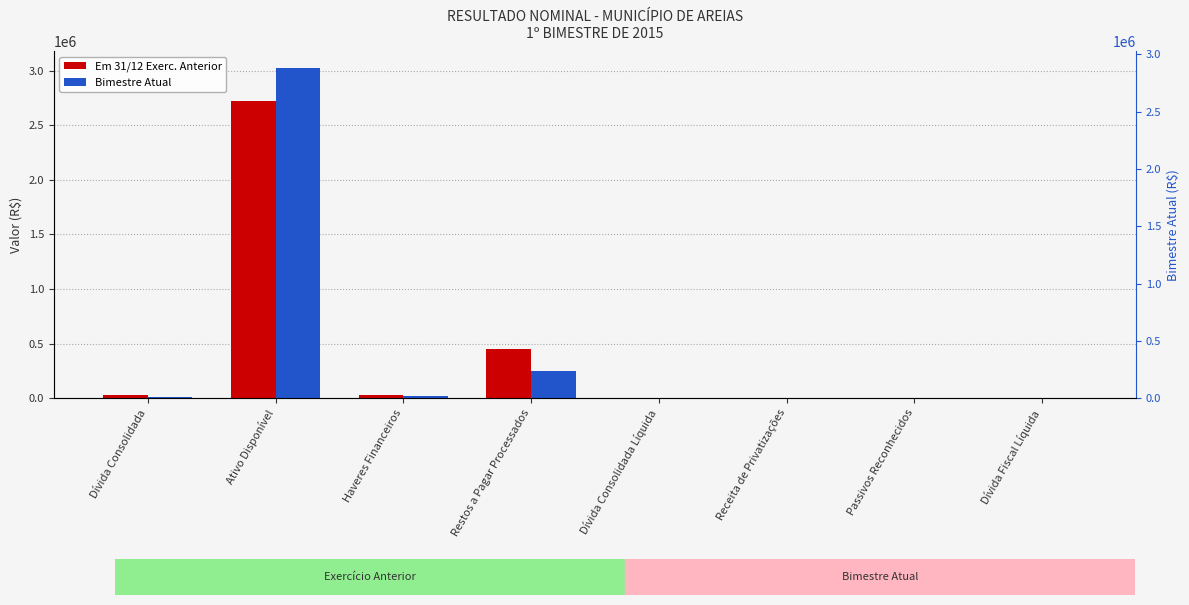

What is the value of the Bimestre Atual bar at the 2nd from the left?

3023904.2